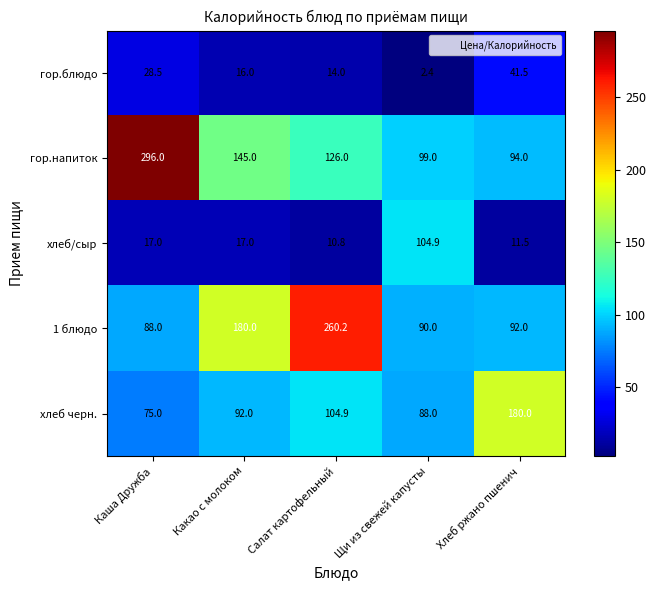

Reading left to right, extract all data points from this chart.

гор.блюдо: 28.5	16.0	14.0	2.4	41.5
гор.напиток: 296.0	145.0	126.0	99.0	94.0
хлеб/сыр: 17.0	17.0	10.8	104.9	11.5
1 блюдо: 88.0	180.0	260.2	90.0	92.0
хлеб черн.: 75.0	92.0	104.9	88.0	180.0